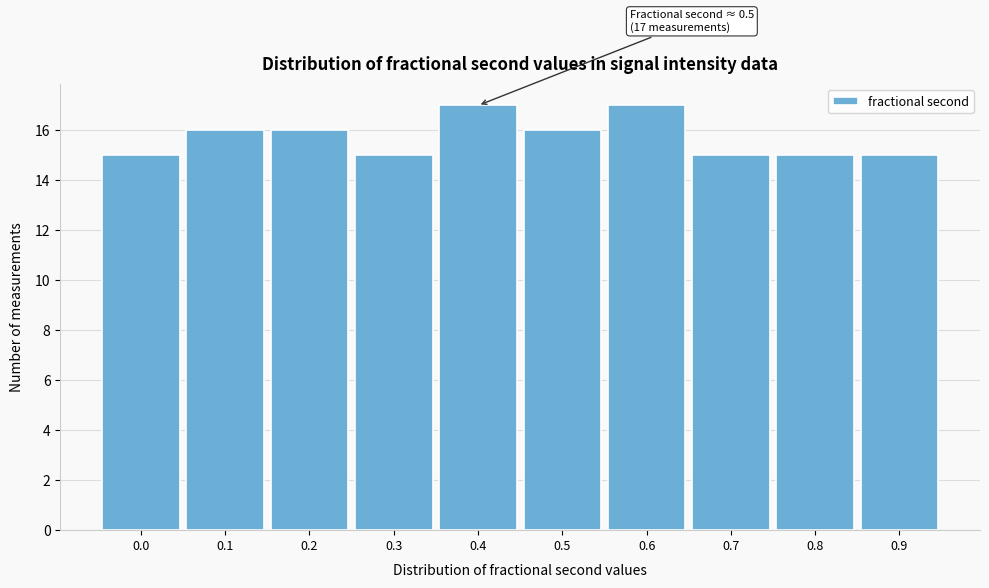

Reading left to right, transcribe all the data shown in this chart.

0.0=15	0.1=16	0.2=16	0.3=15	0.4=17	0.5=16	0.6=17	0.7=15	0.8=15	0.9=15